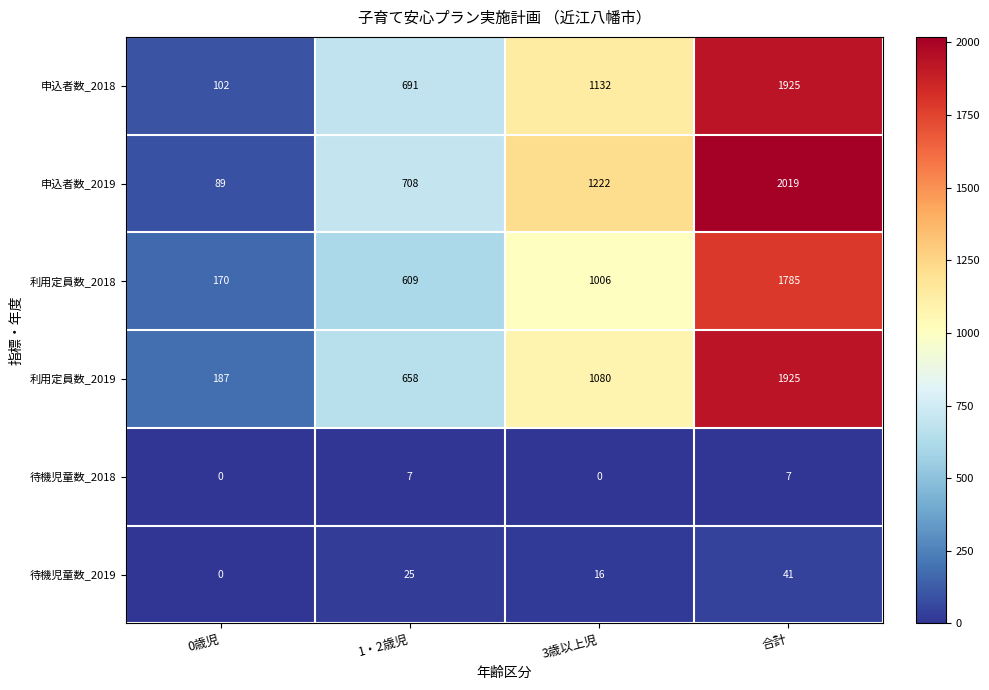

Reading left to right, list all the values displayed in this chart.

申込者数_2018: 0歳児=102	1・2歳児=691	3歳以上児=1132	合計=1925
申込者数_2019: 0歳児=89	1・2歳児=708	3歳以上児=1222	合計=2019
利用定員数_2018: 0歳児=170	1・2歳児=609	3歳以上児=1006	合計=1785
利用定員数_2019: 0歳児=187	1・2歳児=658	3歳以上児=1080	合計=1925
待機児童数_2018: 0歳児=0	1・2歳児=7	3歳以上児=0	合計=7
待機児童数_2019: 0歳児=0	1・2歳児=25	3歳以上児=16	合計=41